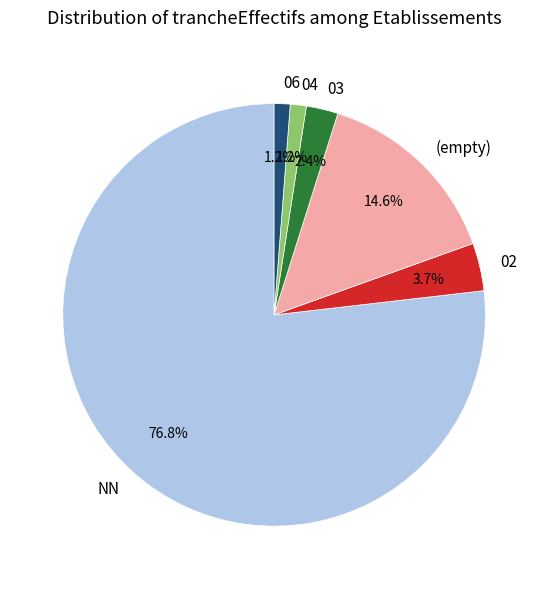

Which slice is the largest?

NN